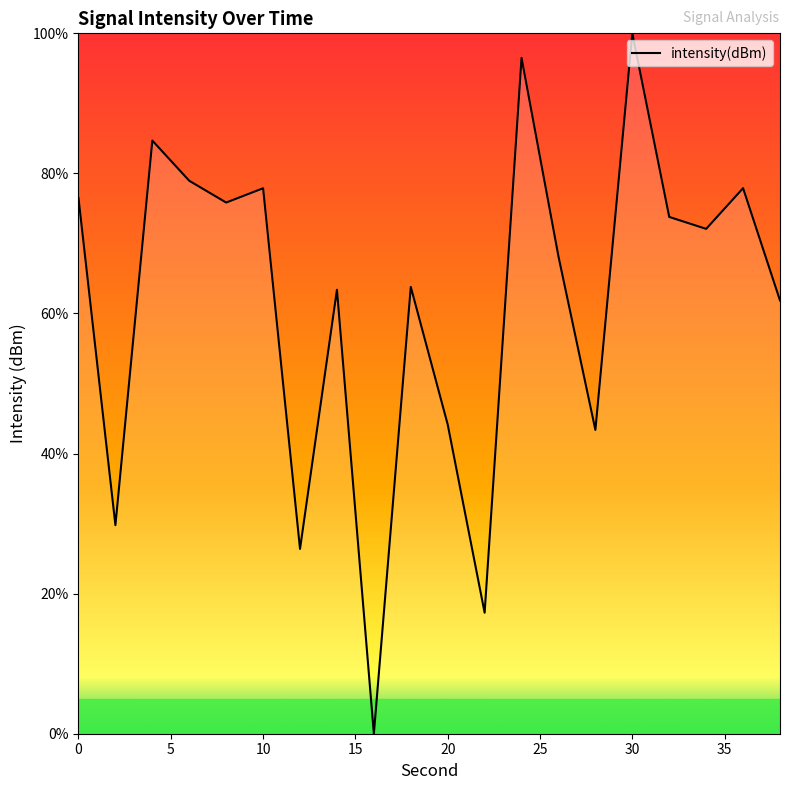

What is the average value?

61.6